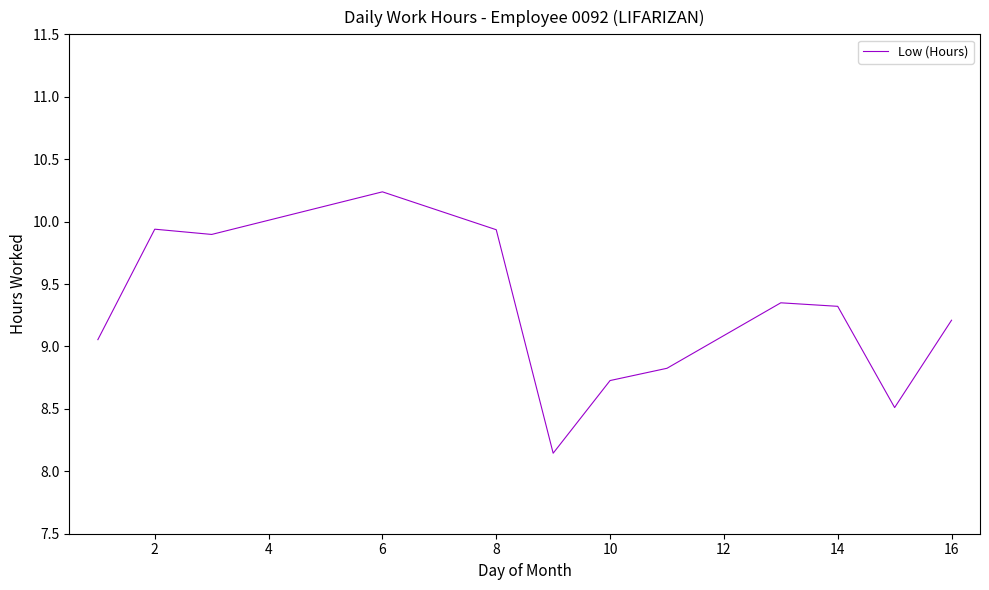

What is the difference between the maximum and minimum values?

2.1